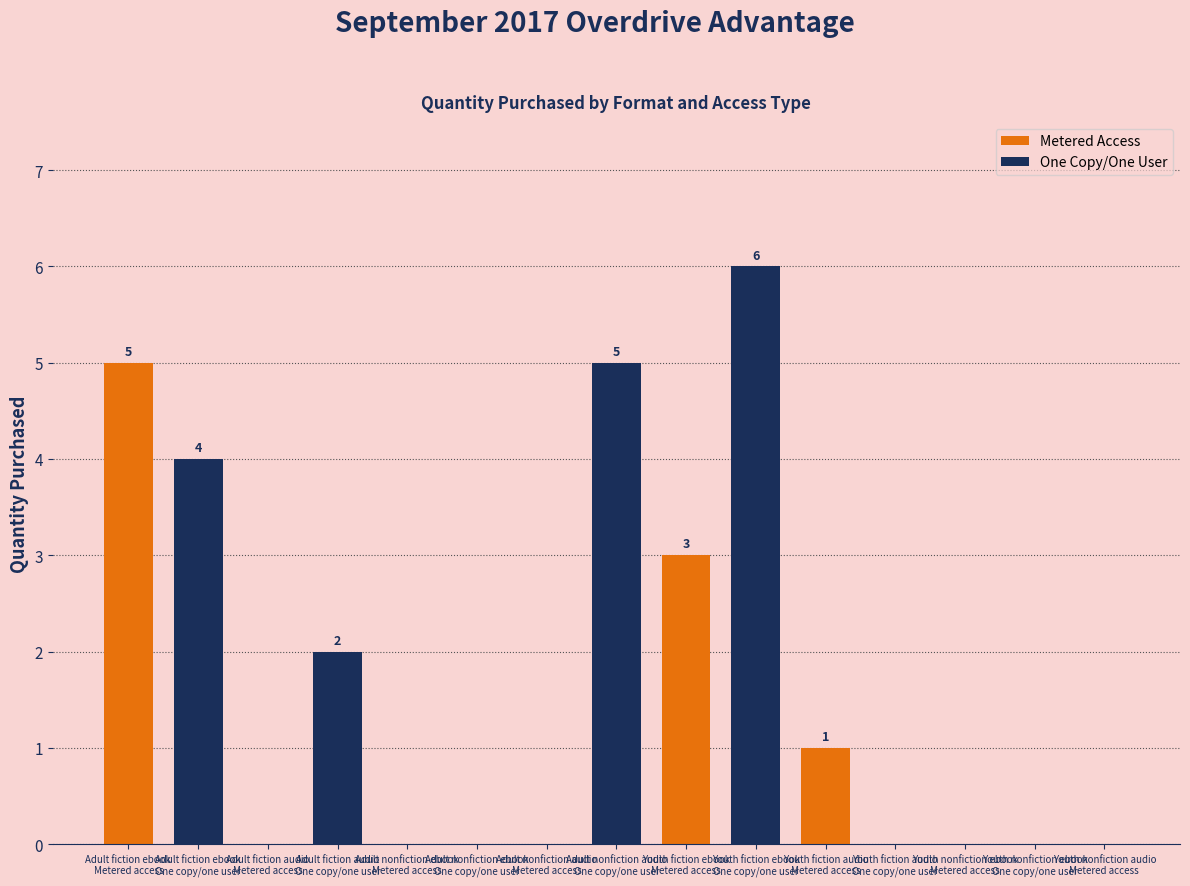

What is the average value?

2